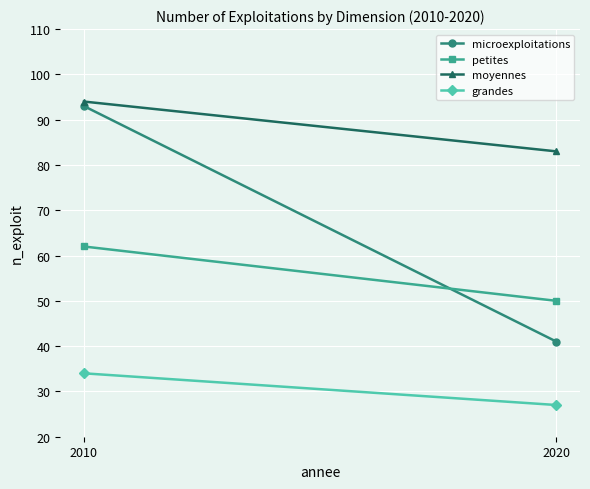

What is the difference between the petites values at 2020 and 2010?

12